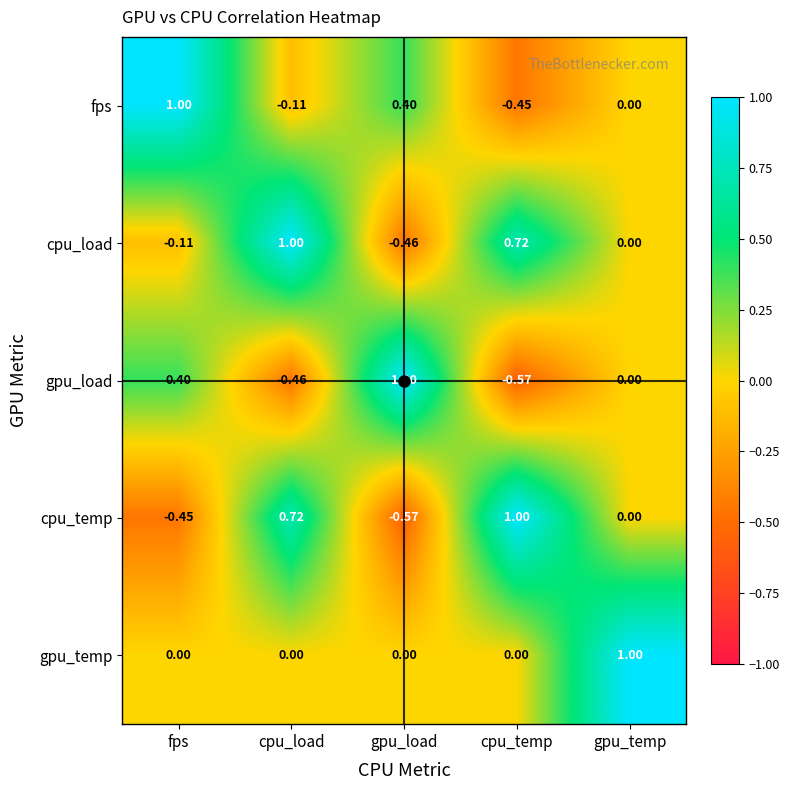

Rank the series at gpu_load from lowest to highest value.

cpu_temp, cpu_load, gpu_temp, fps, gpu_load